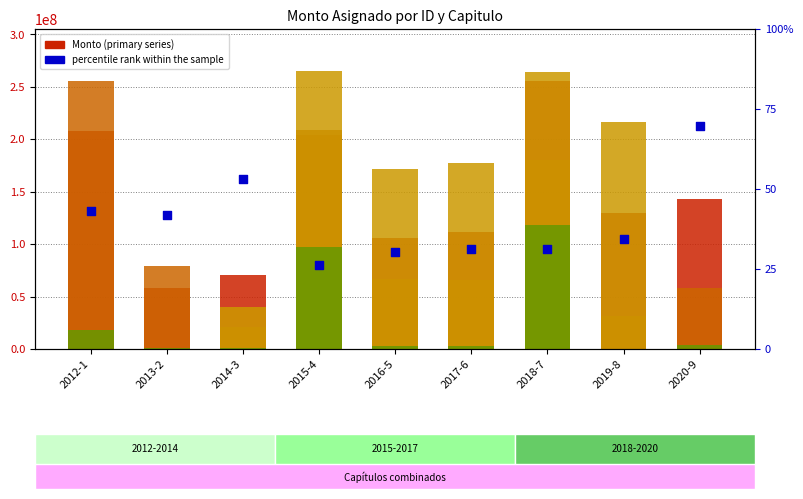

Which series reaches the maximum Y coordinate?

TRANSFERENCIAS